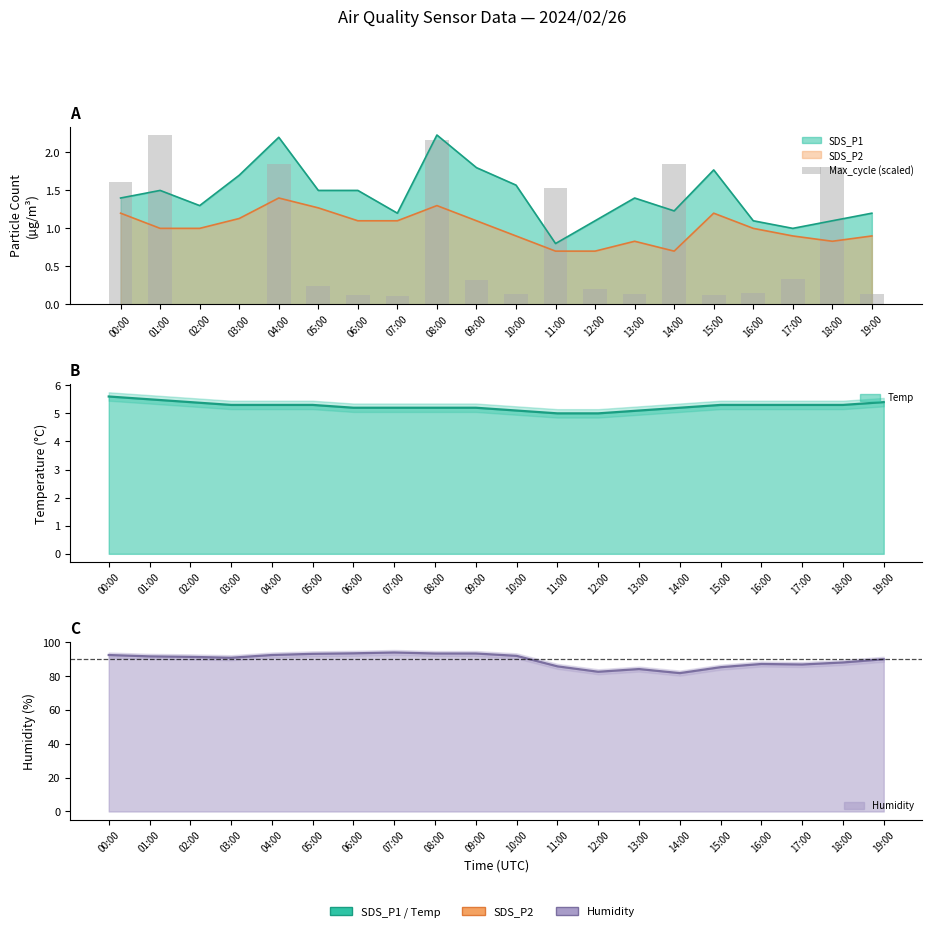

Rank the categories by value from highest to lowest.

01:00, 08:00, 04:00, 14:00, 18:00, 00:00, 11:00, 17:00, 09:00, 05:00, 12:00, 16:00, 10:00, 13:00, 19:00, 06:00, 15:00, 07:00, 02:00, 03:00